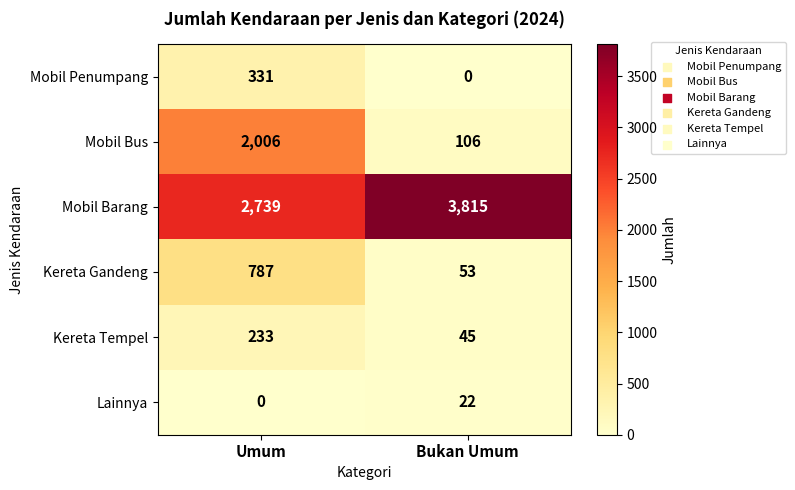

Which category has the highest value in the Lainnya series?

Bukan Umum